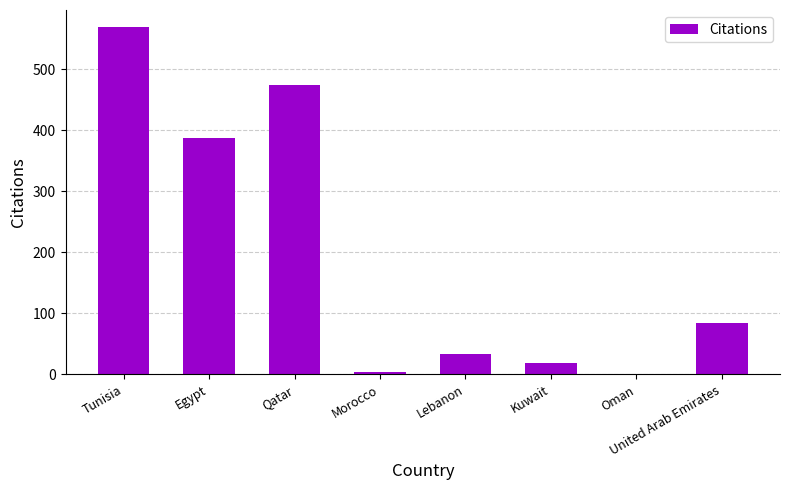

What is the change in value from Qatar to Kuwait?

-457